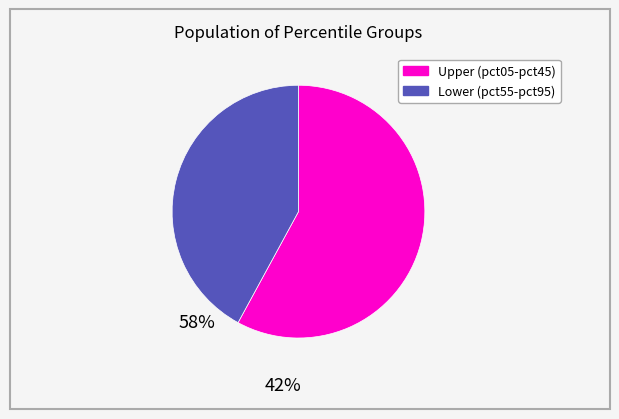

Is there any slice that represents more than half of the pie?

Yes